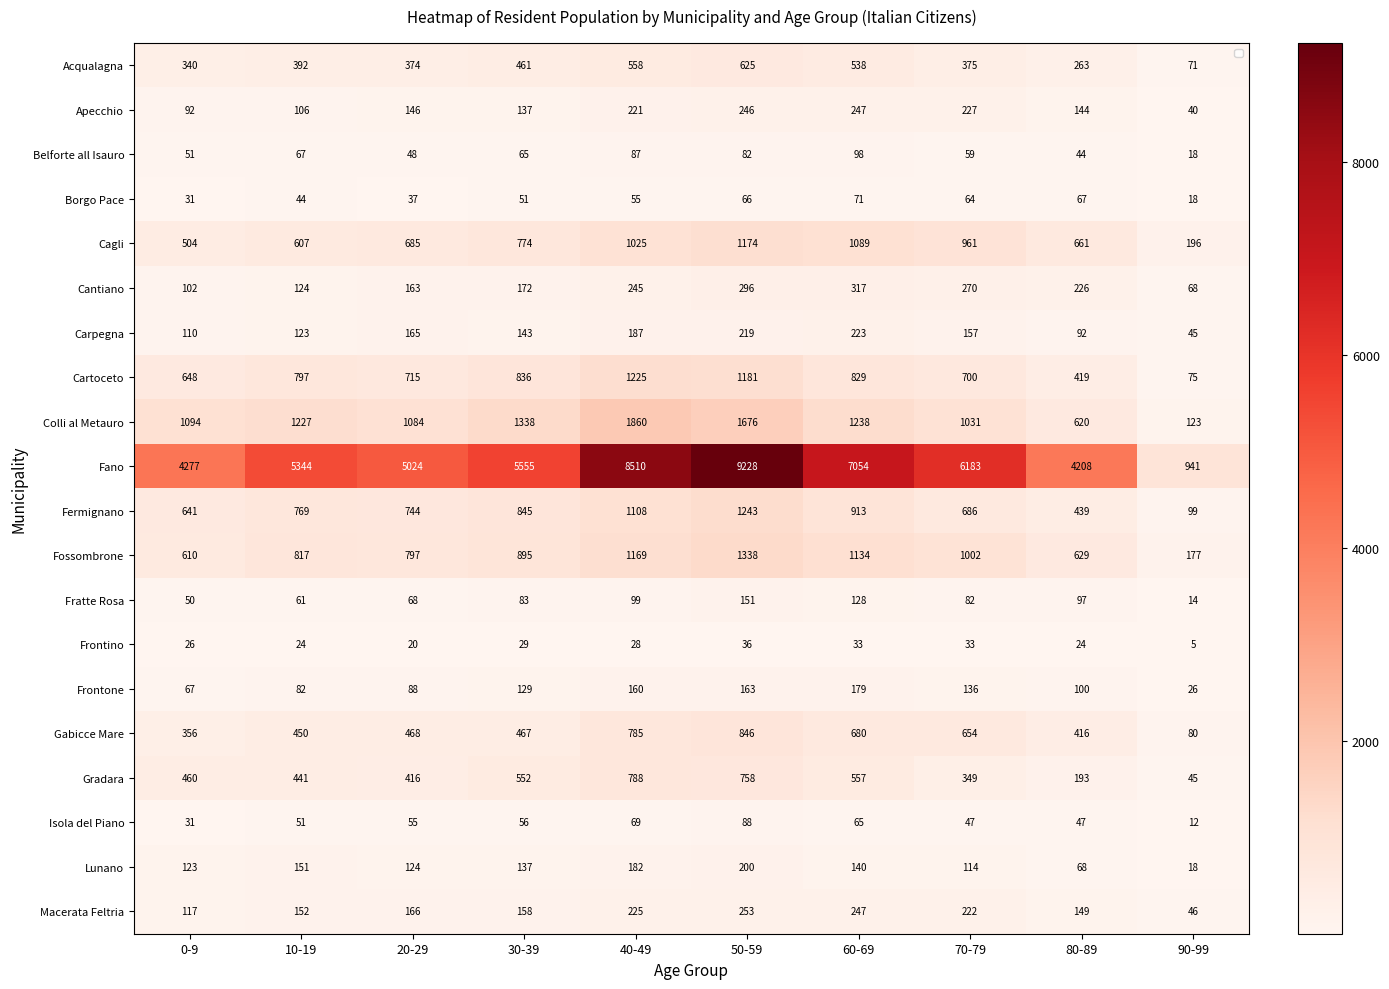

Which category has the lowest value across all series?

90-99